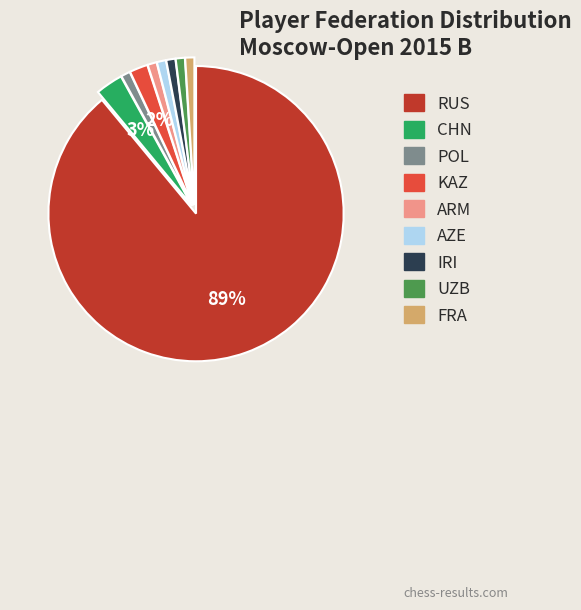

Combined, do UZB and IRI account for over 50%?

No